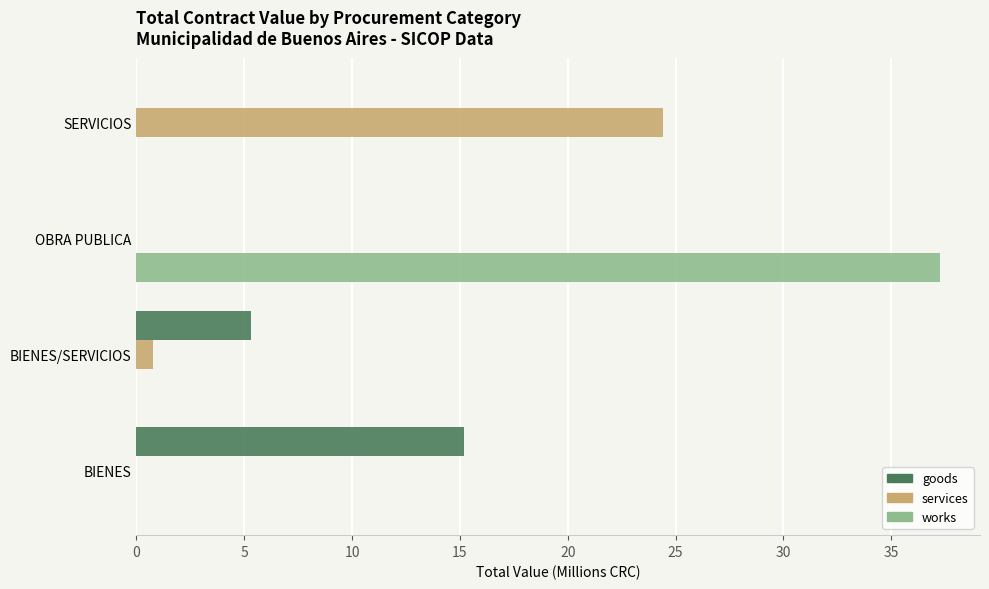

The works series shows 0.0 at BIENES/SERVICIOS. True or false?

True